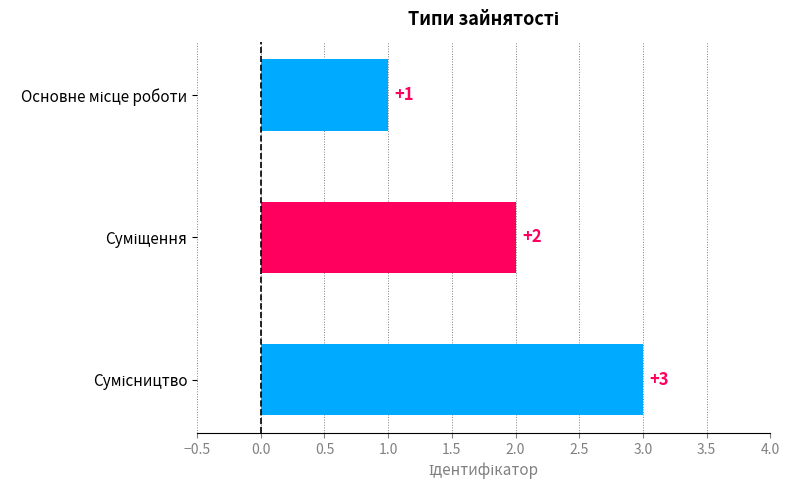

What is the greatest value displayed?

3